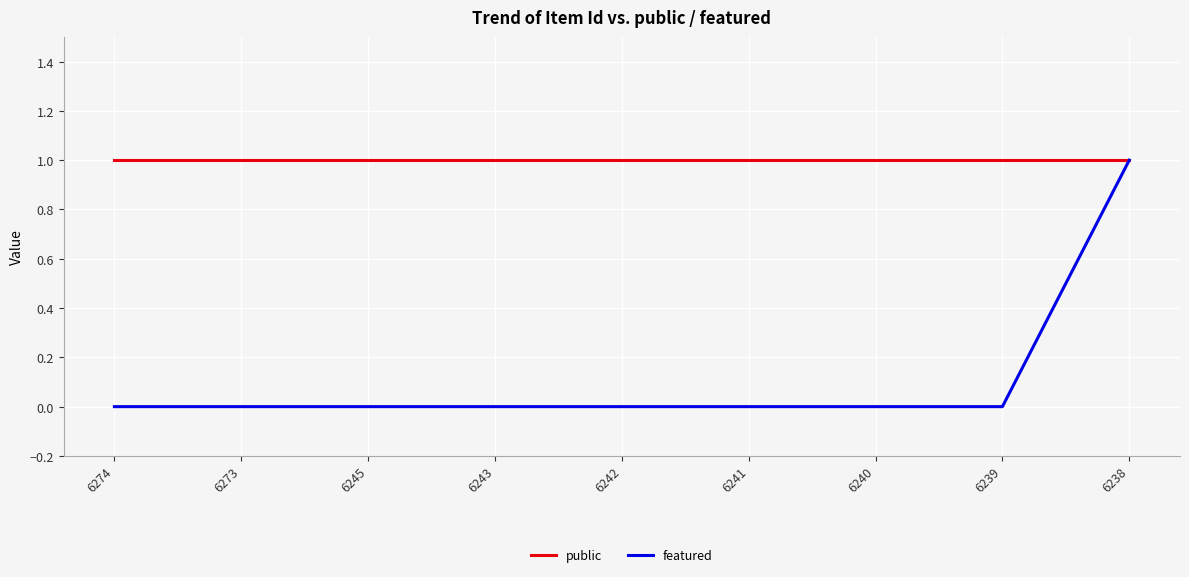

At how many categories does at least one series exceed 0?

9